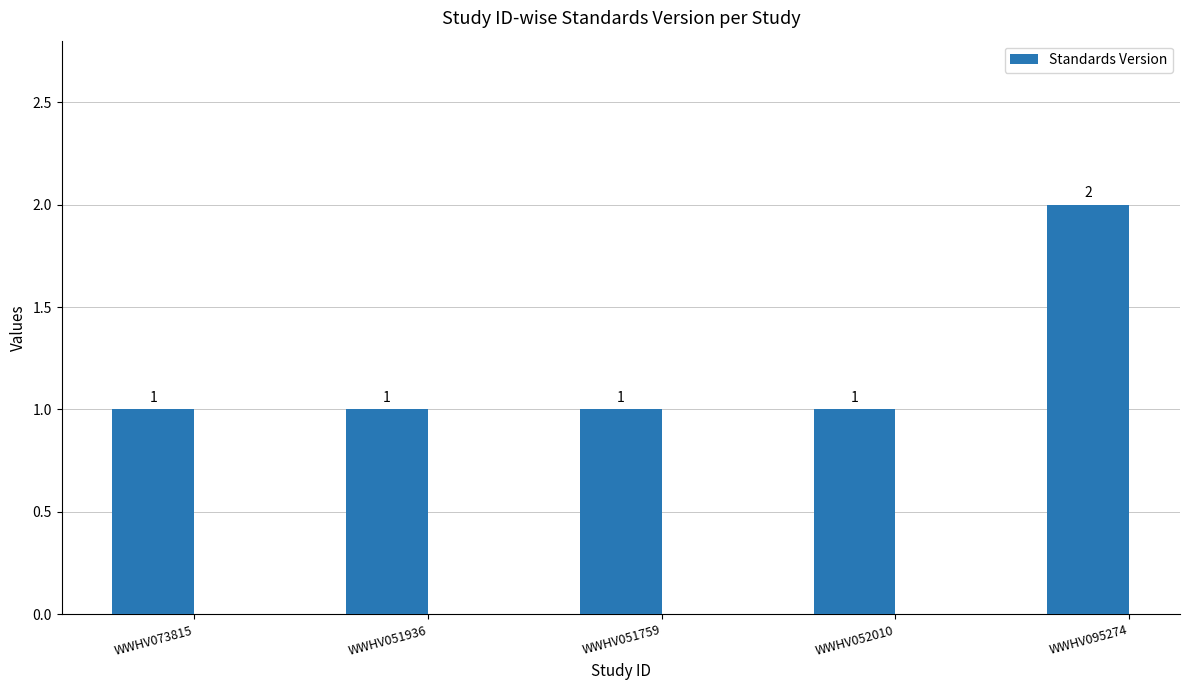

What is the ratio of the value at WWHV051936 to the value at WWHV095274?

0.5